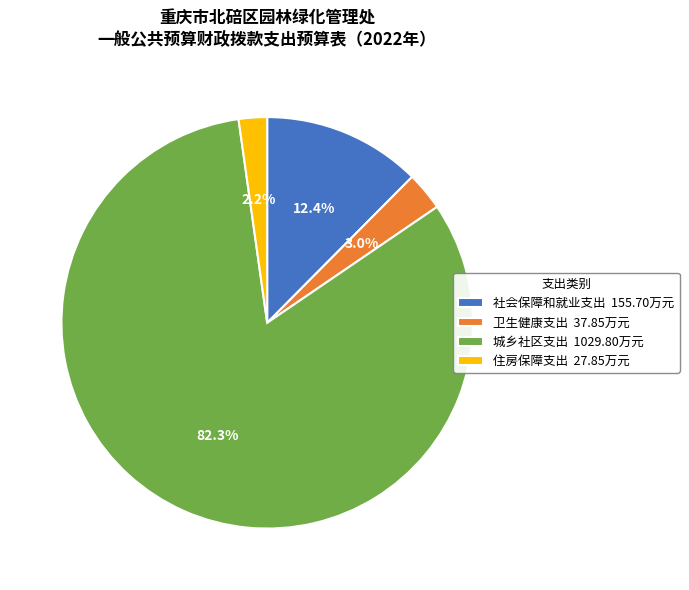

Count the number of slices in the pie.

4